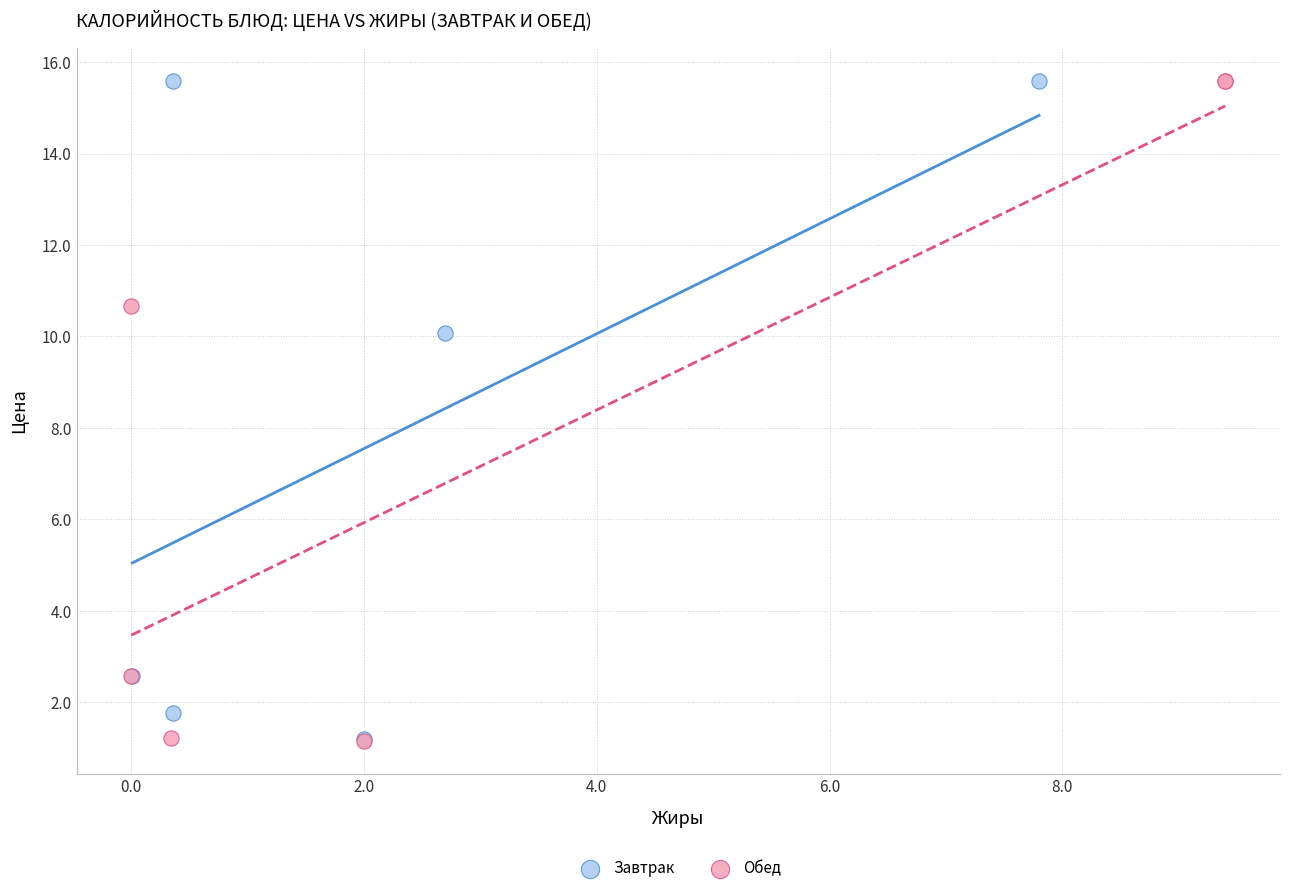

What are all the series names shown in the legend?

Завтрак, Обед